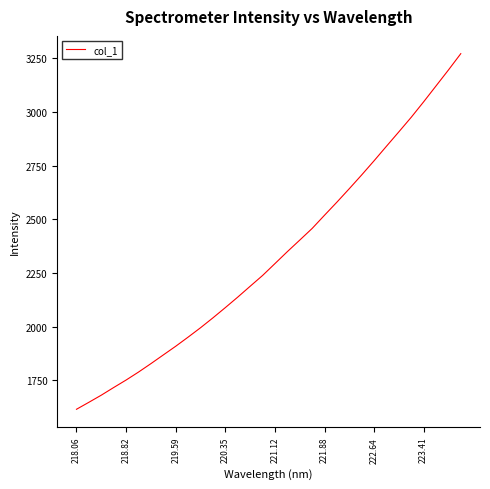

What is the smallest value displayed?

1615.3